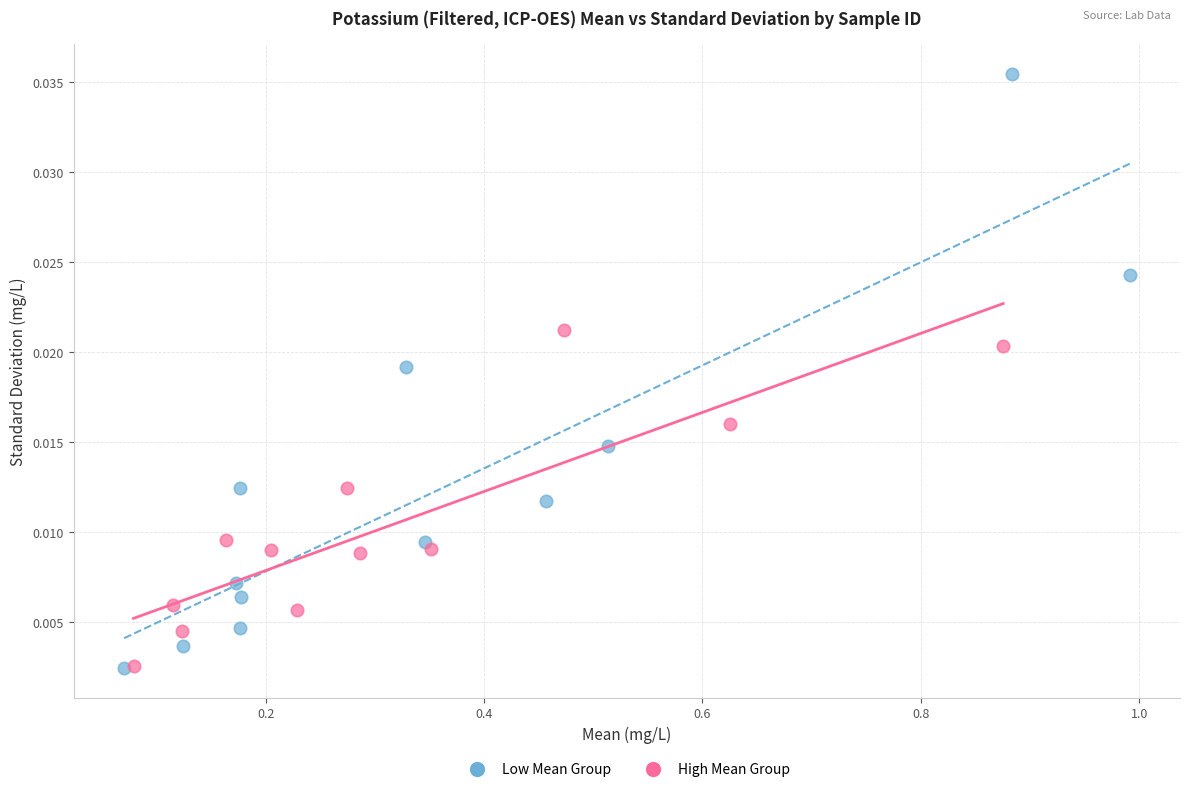

Which series reaches the maximum Y coordinate?

Low Mean Group